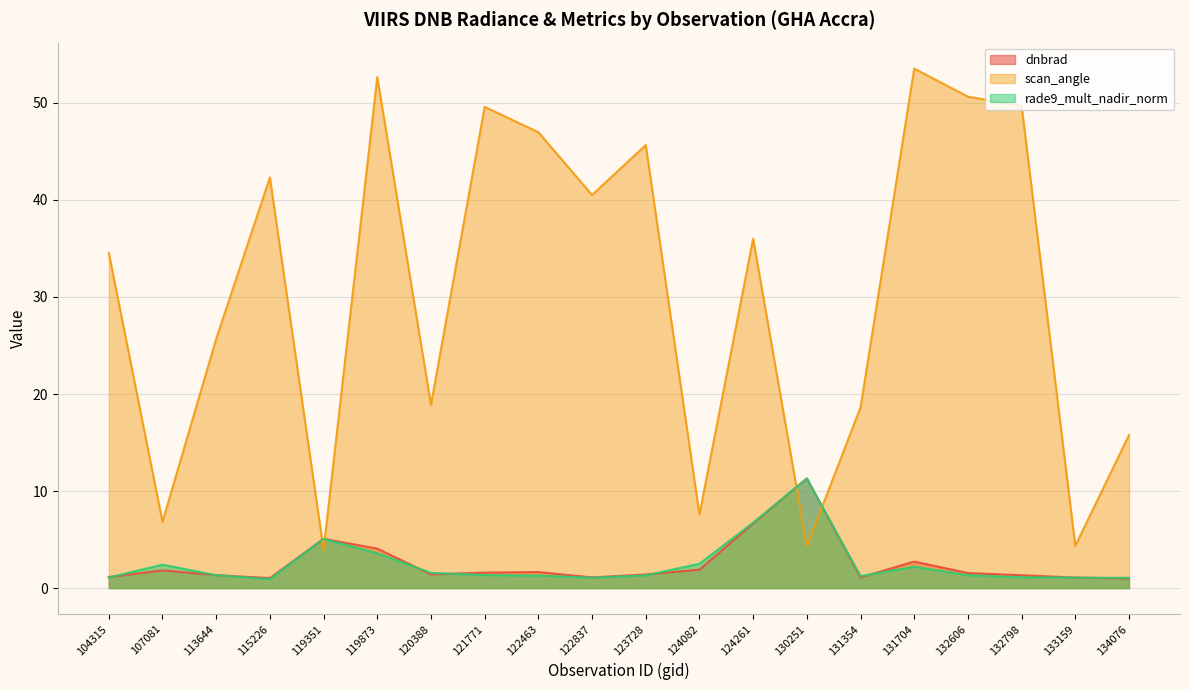

True or false: dnbrad has a value of 1.9 at 133159.

False